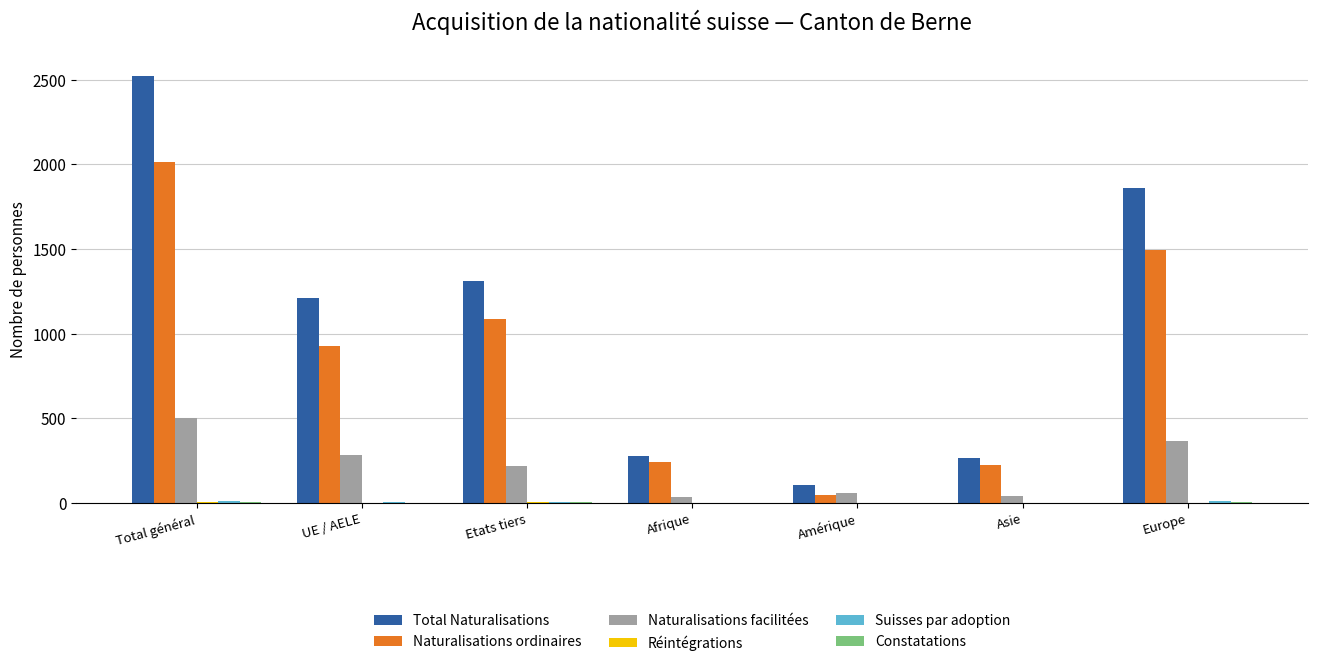

What is the maximum value for Naturalisations ordinaires?

2014